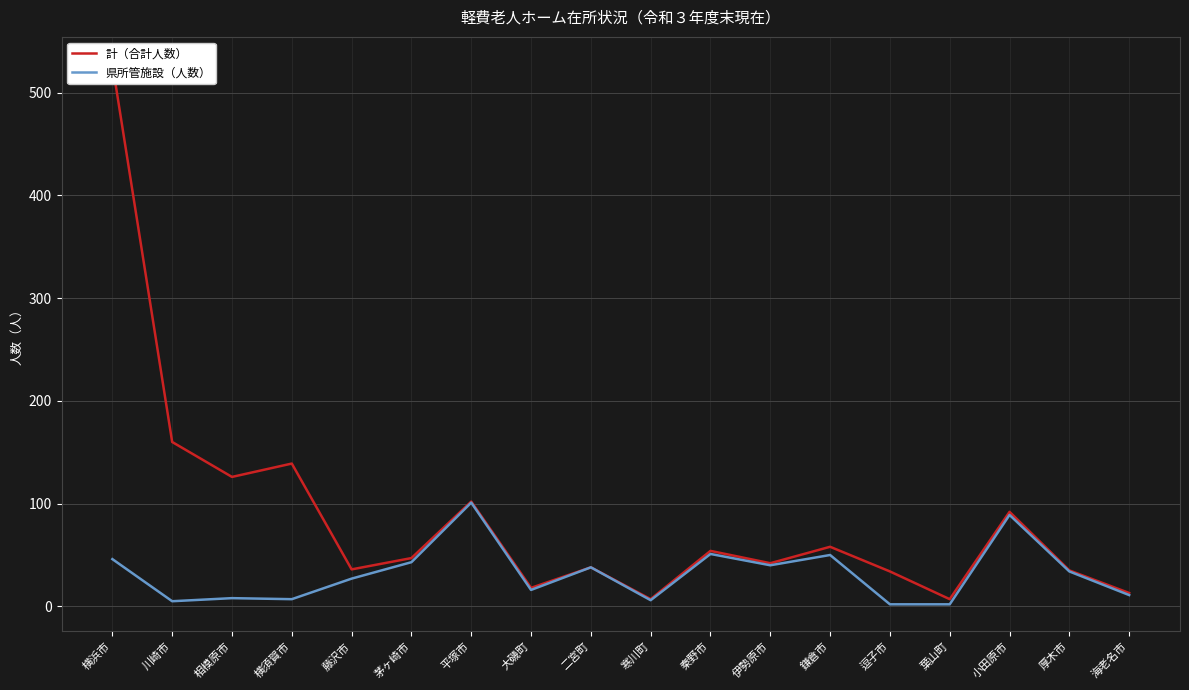

True or false: 県所管施設（人数） and 計（合計人数） intersect in this chart.

False